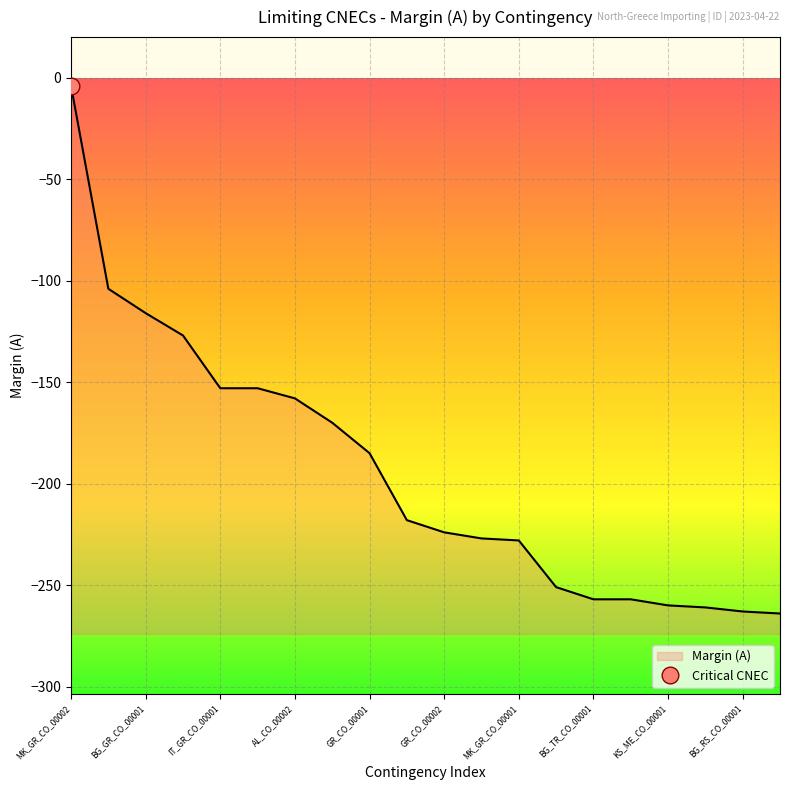

Is it true that the value at MK_GR_CO_00001 is -228?

True